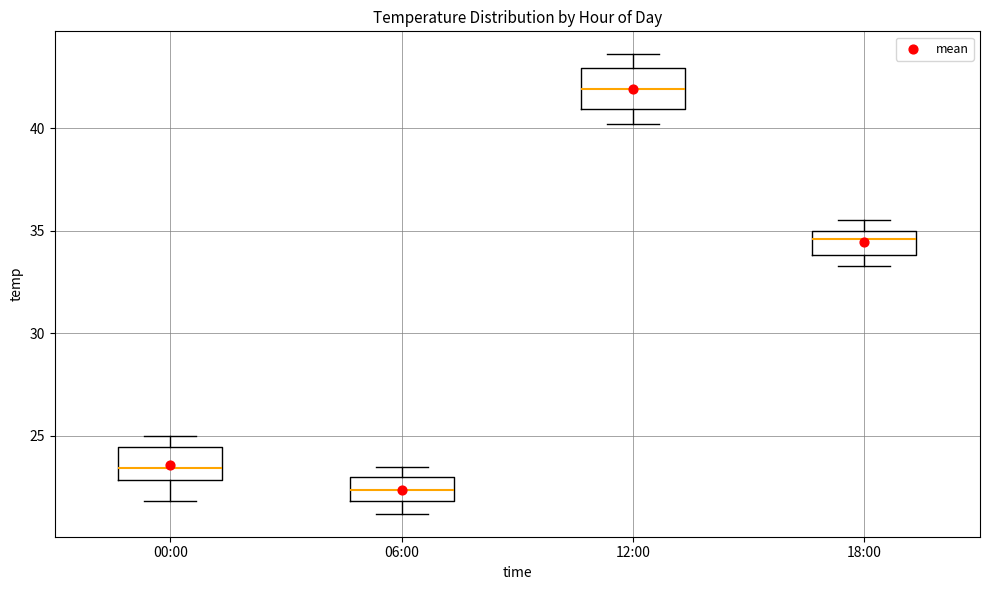

Reading left to right, transcribe this box plot: for each box, give where its median line is, the range the box spans, and where its two whiskers end, as read against the y-axis. The values are not printed on the chart, so give them approximately, as read against the axis.

00:00: median 23.5, box 23.0 to 24.5, whiskers 22.0 to 25.0
06:00: median 22.5, box 22.0 to 23.0, whiskers 21.0 to 23.5
12:00: median 42.0, box 41.0 to 43.0, whiskers 40.0 to 43.5
18:00: median 34.5, box 34.0 to 35.0, whiskers 33.5 to 35.5